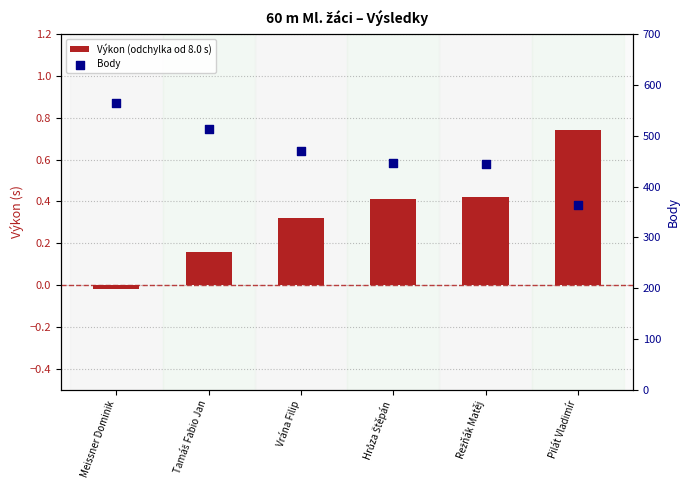

At how many categories does at least one series exceed 332?

6